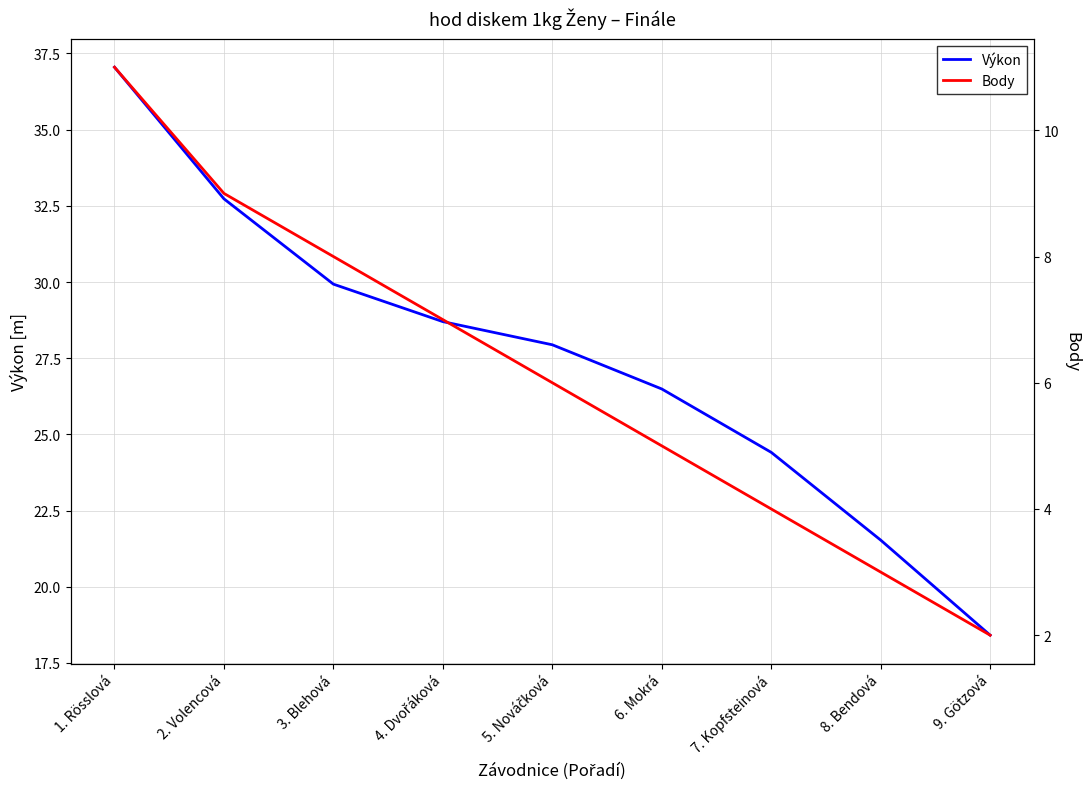

What is the label of the 6th point from the right?

4. Dvořáková